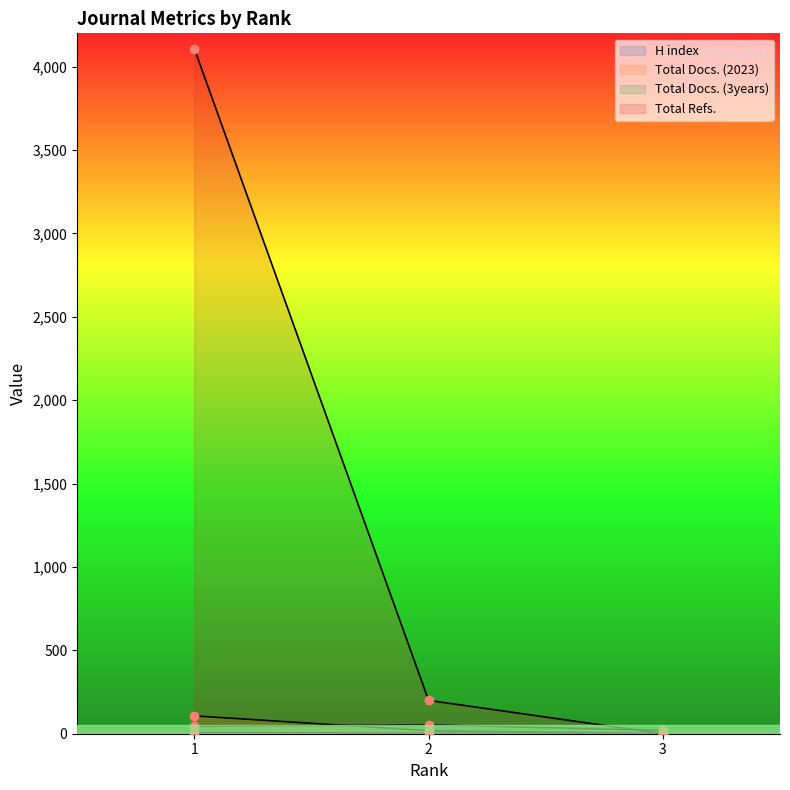

What is the difference between the maximum and second lowest values in the H index series?

3